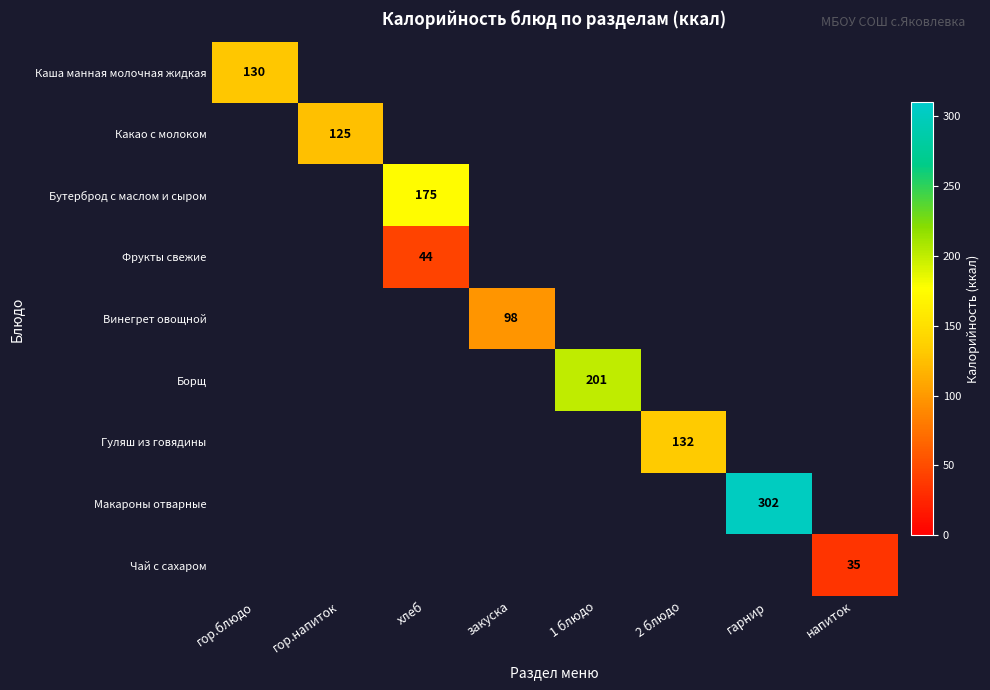

The value of Каша манная молочная жидкая at гор.блюдо is 130. True or false?

True